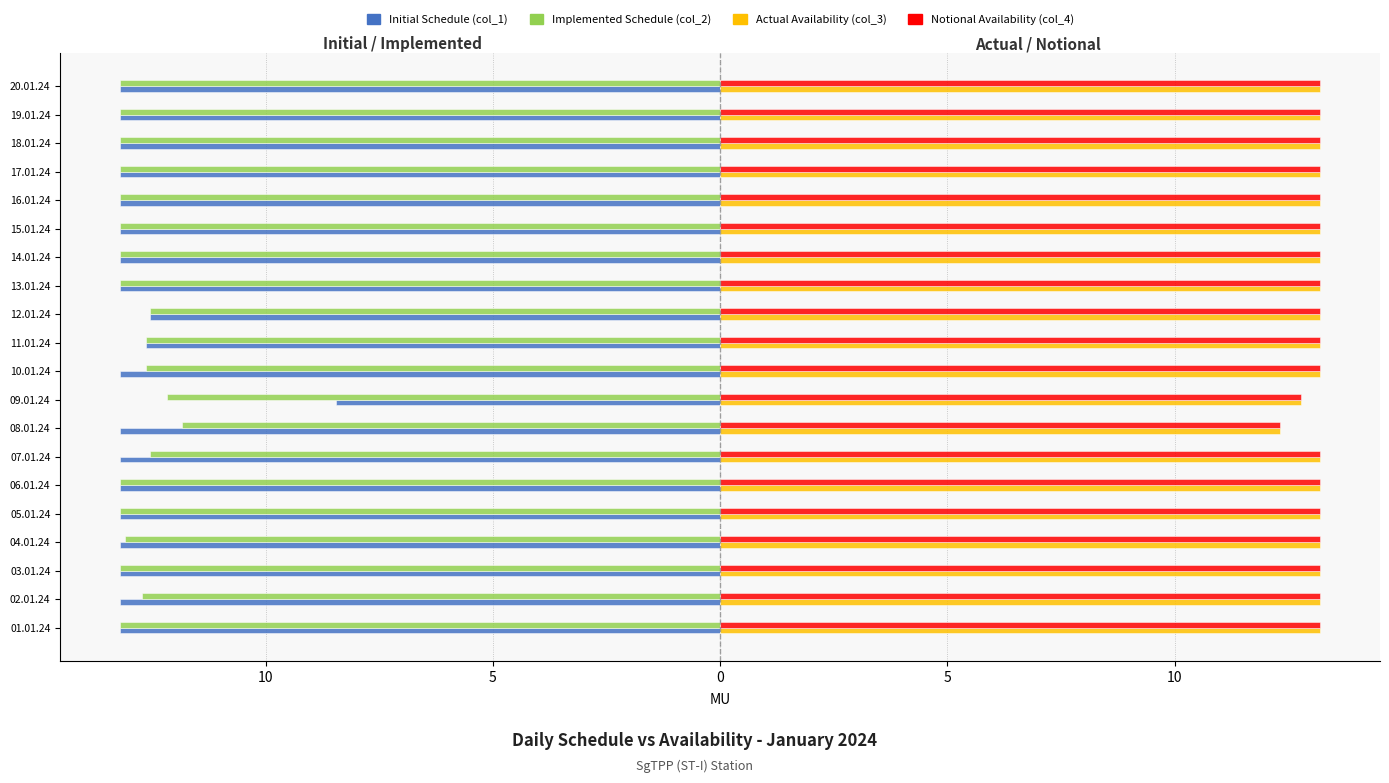

What are all the series names shown in the legend?

Initial Schedule (col_1), Implemented Schedule (col_2), Actual Availability (col_3), Notional Availability (col_4)